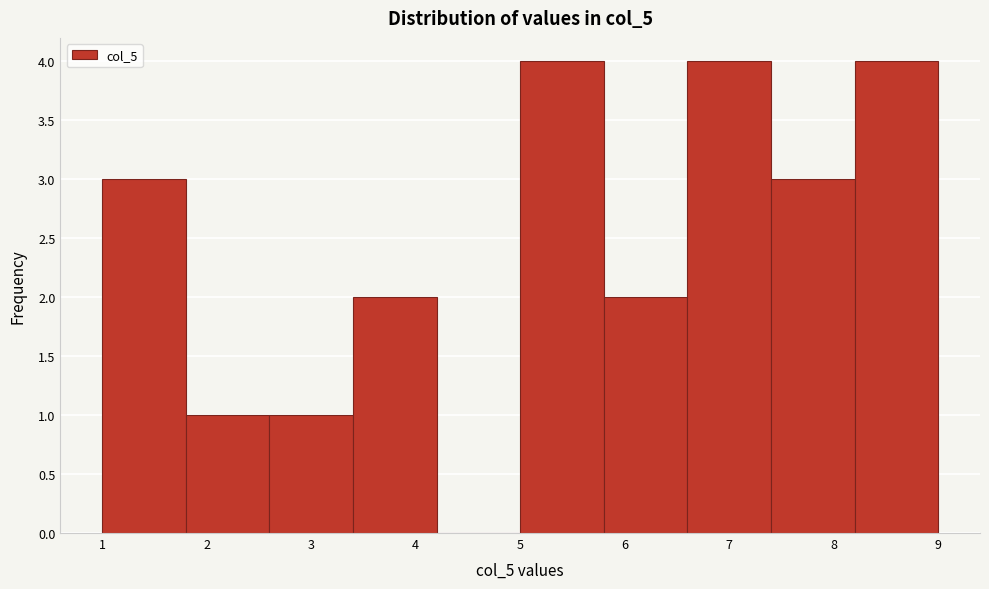

What is the height of the bar covering 5.8 to 6.6 on the x-axis? The values are not printed on the chart, so give them approximately, as read against the axis.

2